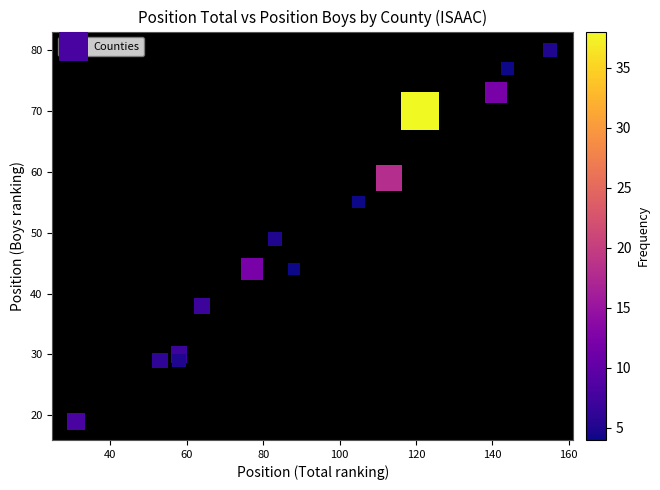

What is the range of X values (max minus min)?

124